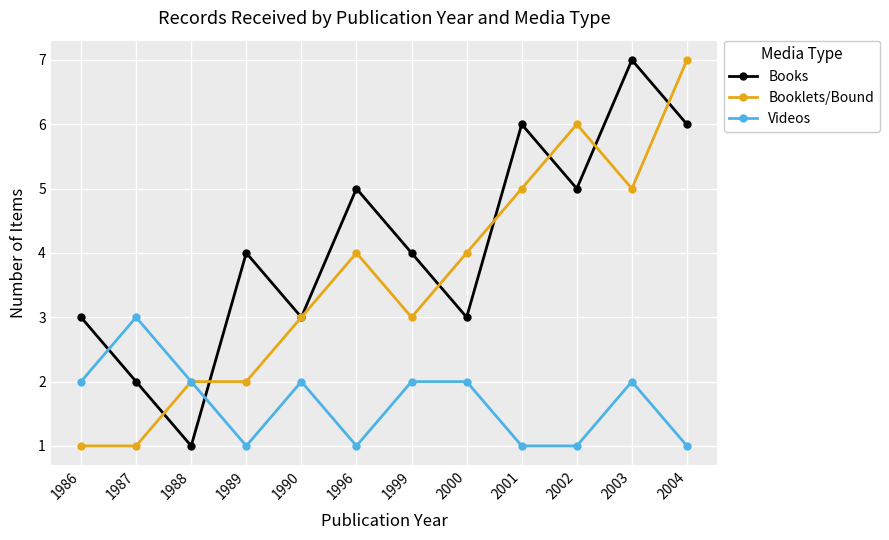

After their last crossing, which series has the higher values: Books or Videos?

Books